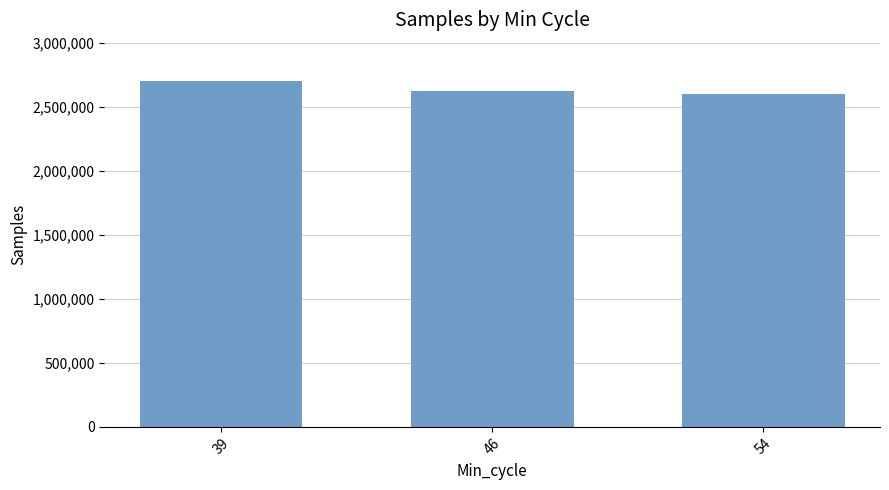

Reading left to right, what are all the values shown in this chart?

39=2701627	46=2621507	54=2602846